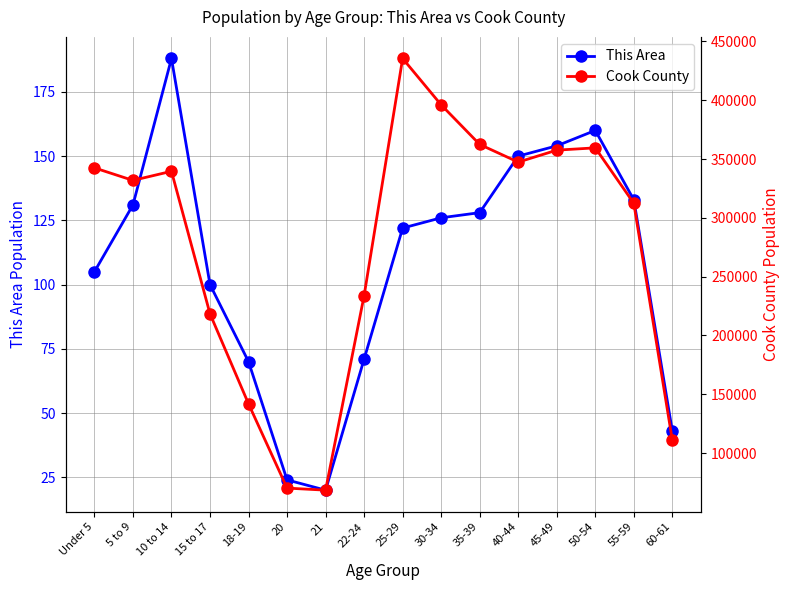

Rank the categories by This Area value from highest to lowest.

10 to 14, 50-54, 45-49, 40-44, 55-59, 5 to 9, 35-39, 30-34, 25-29, Under 5, 15 to 17, 22-24, 18-19, 60-61, 20, 21